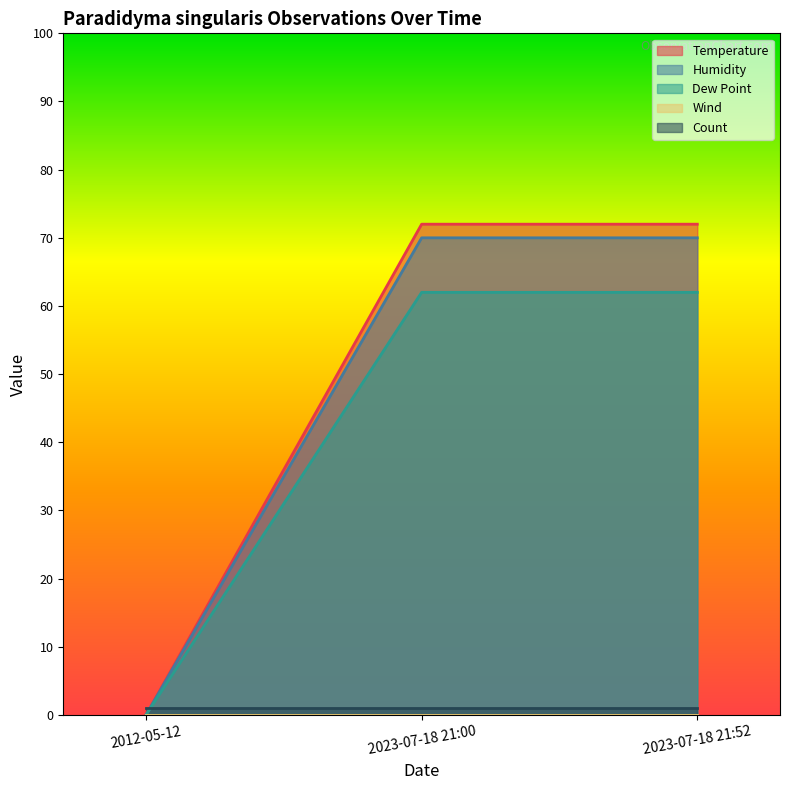

Which series has the widest spread of values?

Temperature